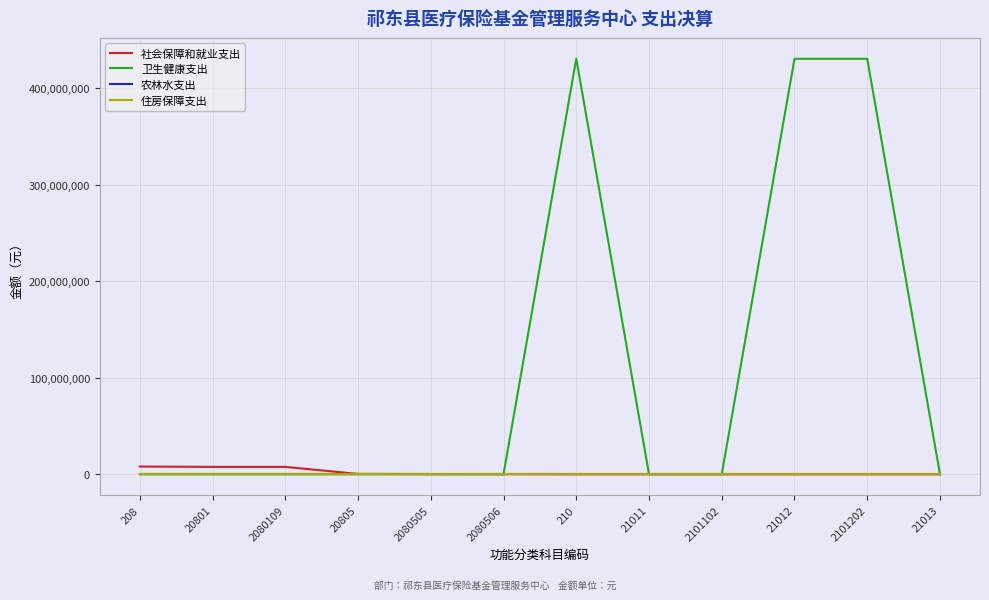

At how many categories does at least one series exceed 47975154?

3